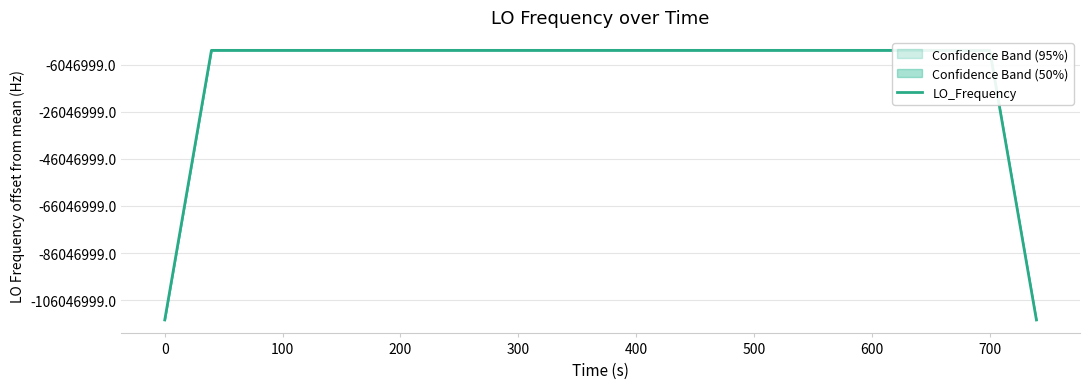

What is the sum of all values?

11098623562.5